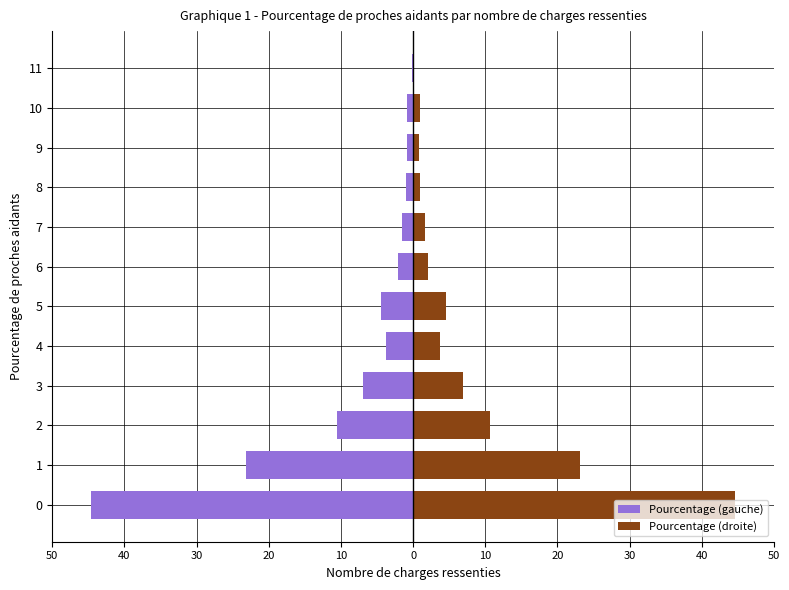

Which has a higher value, 10 or 1?

10